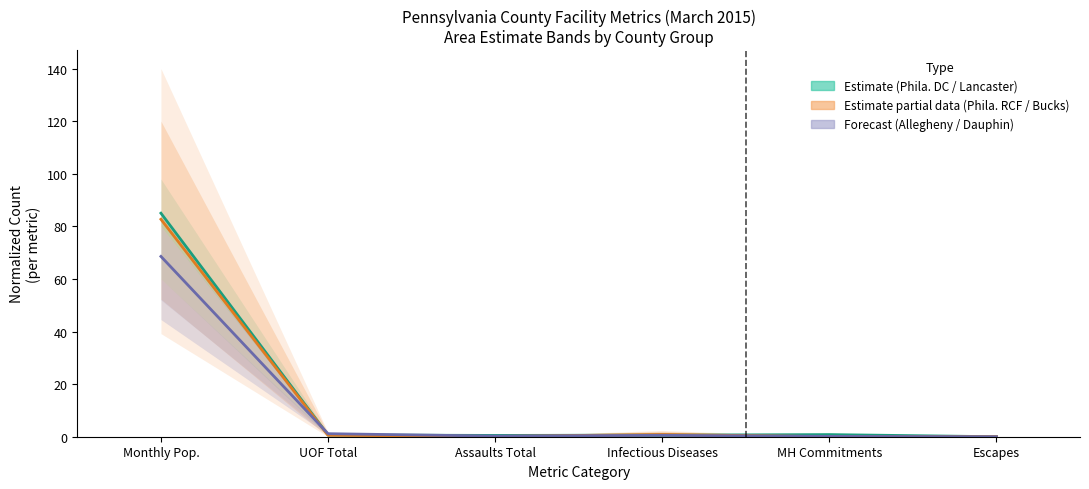

Between which two adjacent categories do Allegheny and Phila. RCF first intersect?

Monthly Pop. and UOF Total